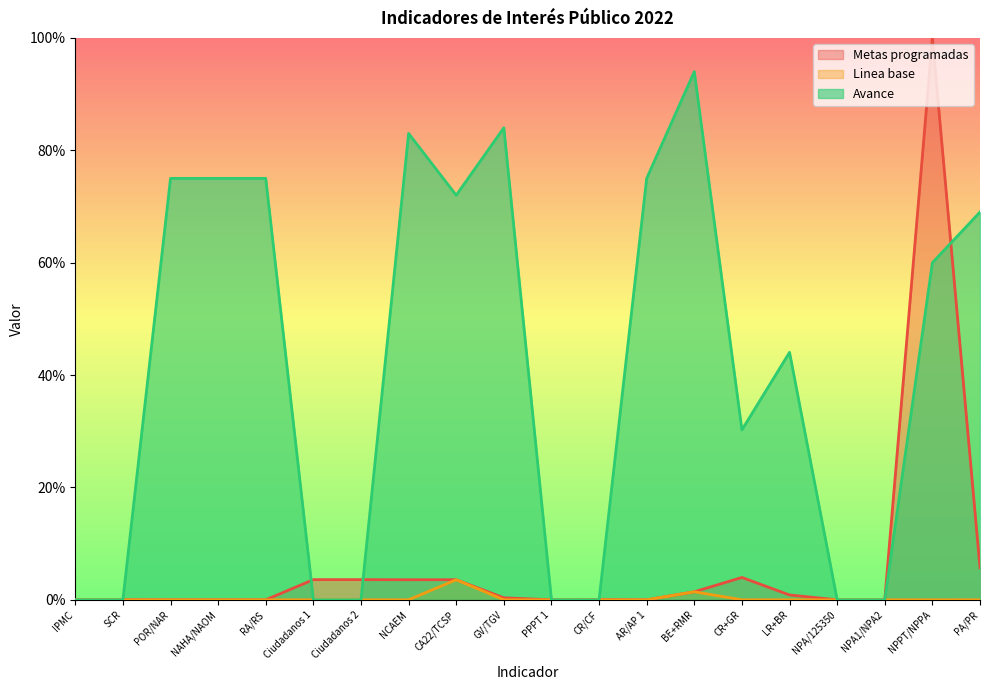

How many lines are shown in the chart?

3